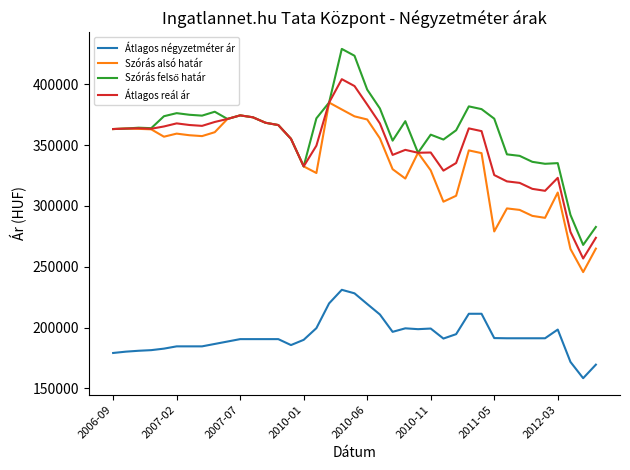

What is the smallest value displayed?

158332